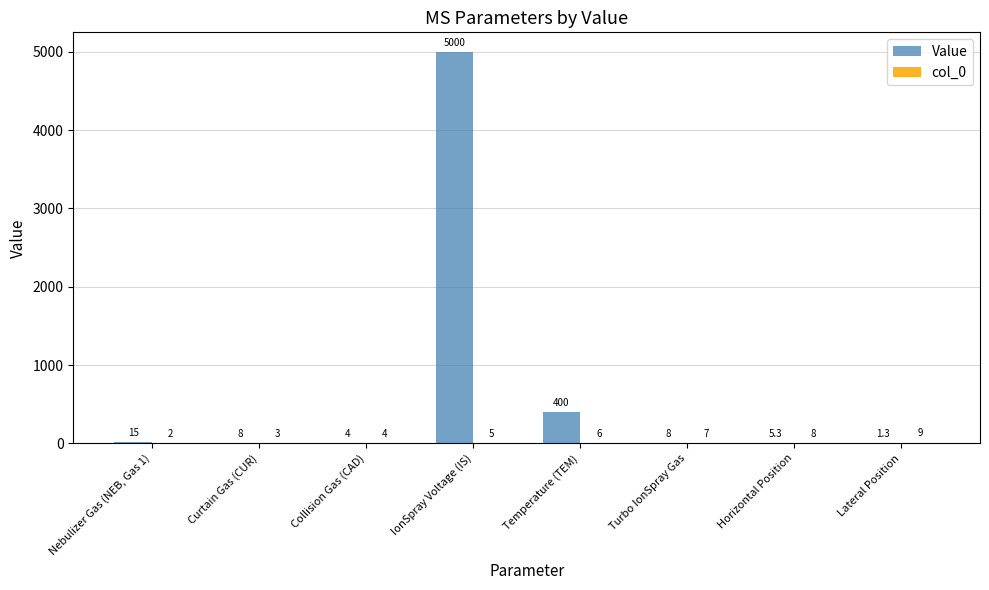

Which label corresponds to the largest value in the chart?

IonSpray Voltage (IS)